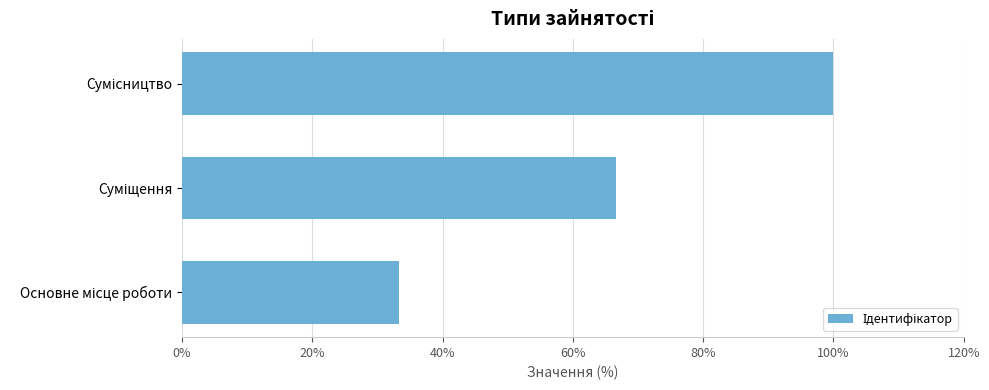

What is the greatest value displayed?

100.0